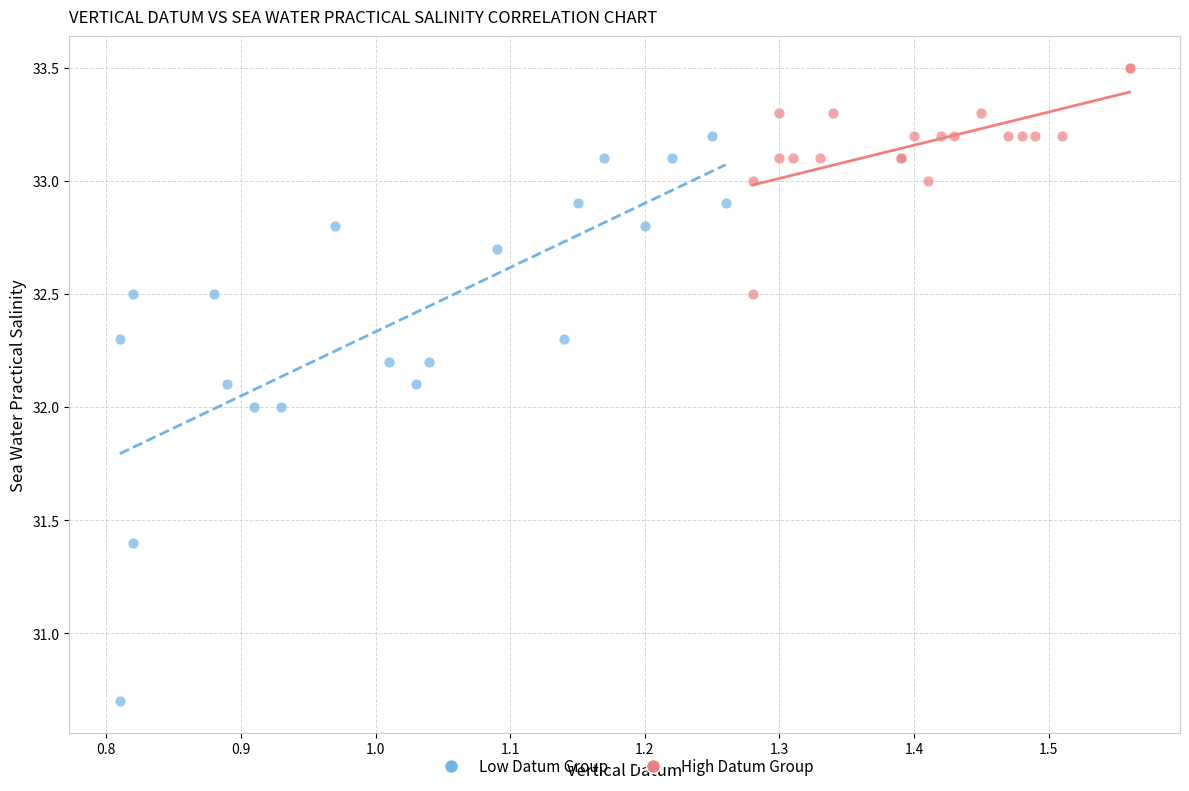

Which series has the widest spread of Y values?

Low Datum Group